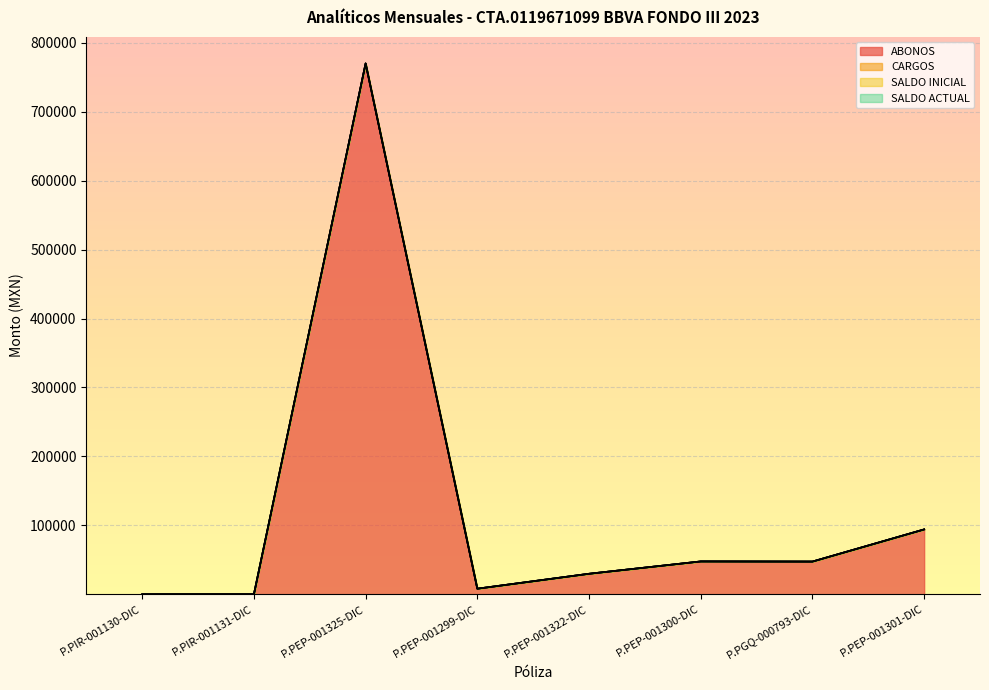

What is the total value across all series at P.PGQ-000793-DIC?

47511.1